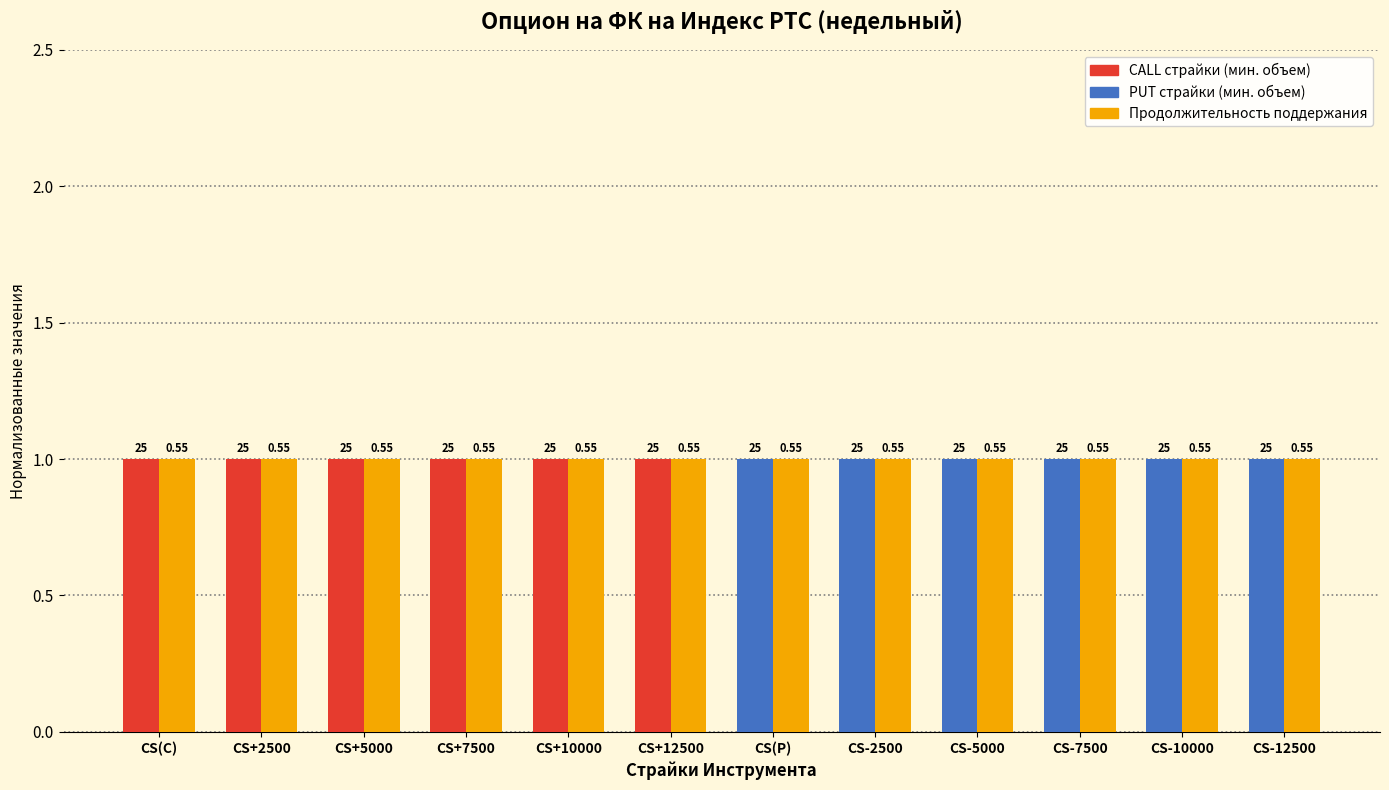

What is the minimum value for Минимальный объем заявок?

25.0